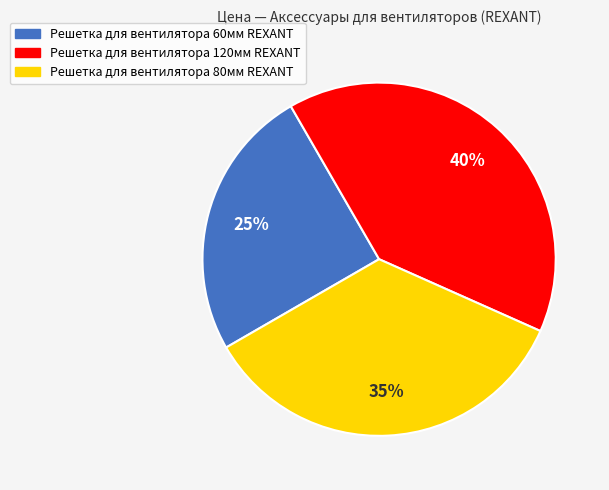

To the nearest percent, what is the difference between the largest and smallest slice percentages?

15%